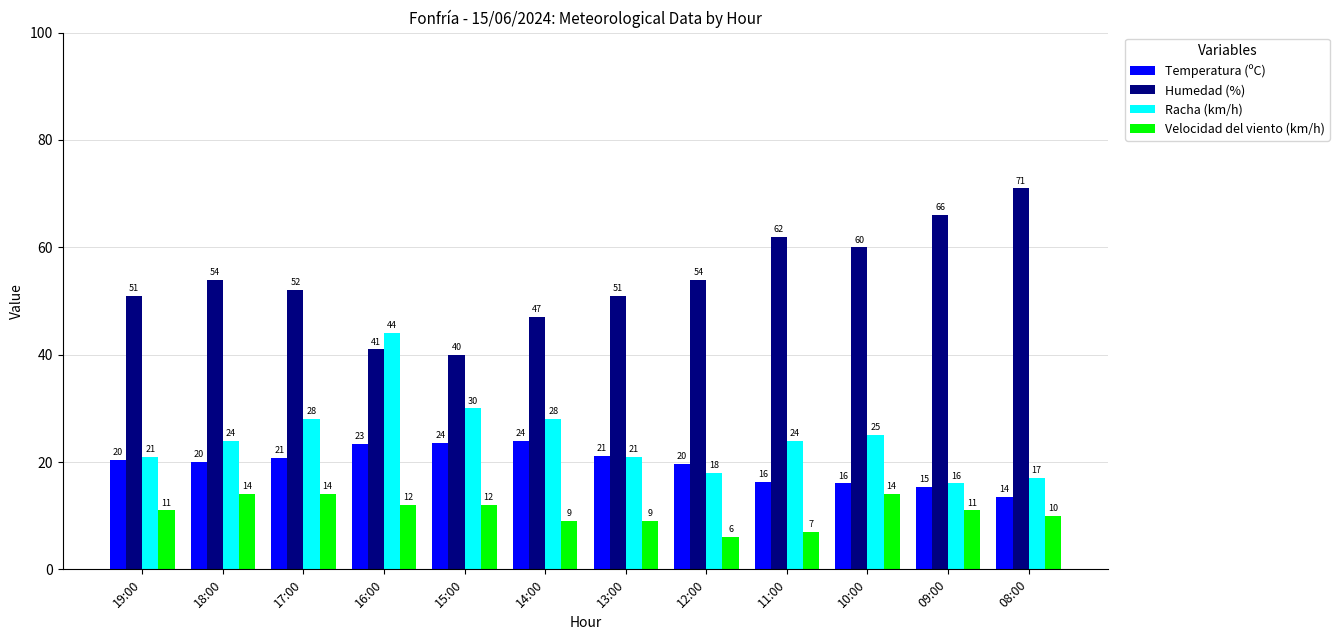

Where is Temperatura (ºC) nearest to the value 18?

12:00